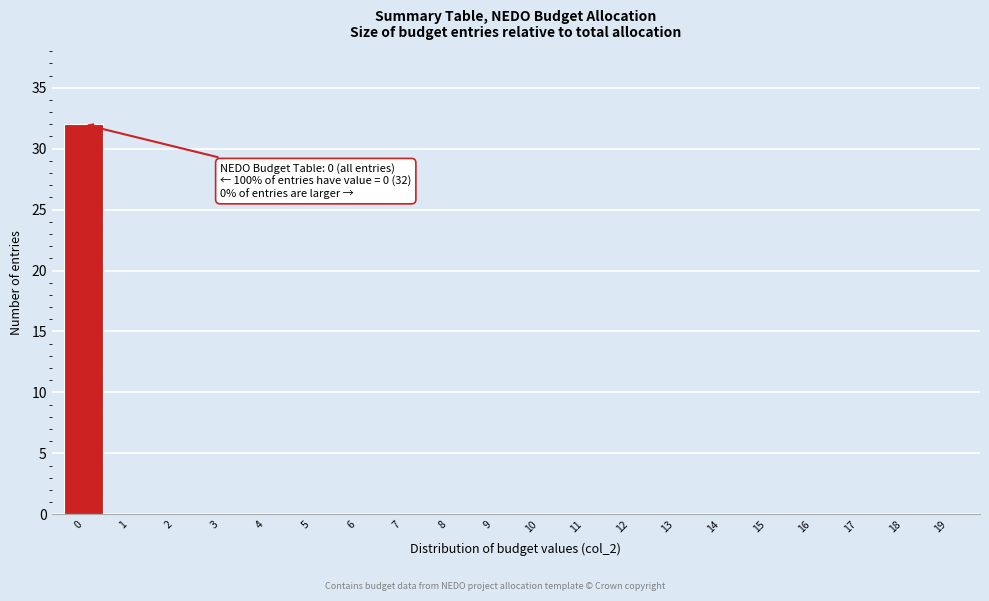

Reading right to left, what are all the values shown in this chart?

19=0	18=0	17=0	16=0	15=0	14=0	13=0	12=0	11=0	10=0	9=0	8=0	7=0	6=0	5=0	4=0	3=0	2=0	1=0	0=32